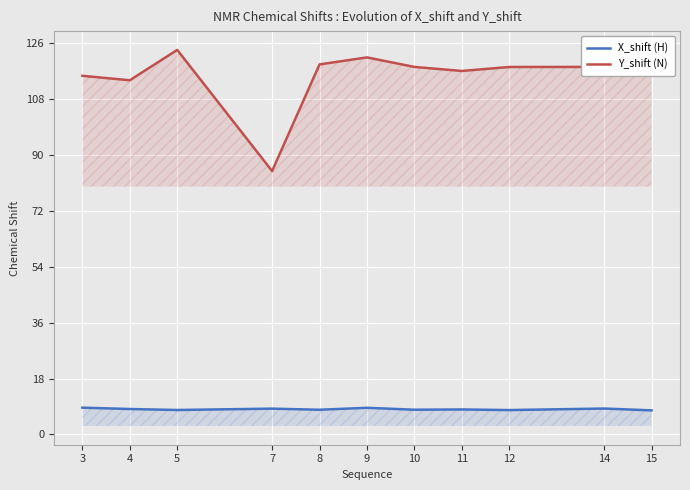

True or false: X_shift (H) and Y_shift (N) intersect in this chart.

False